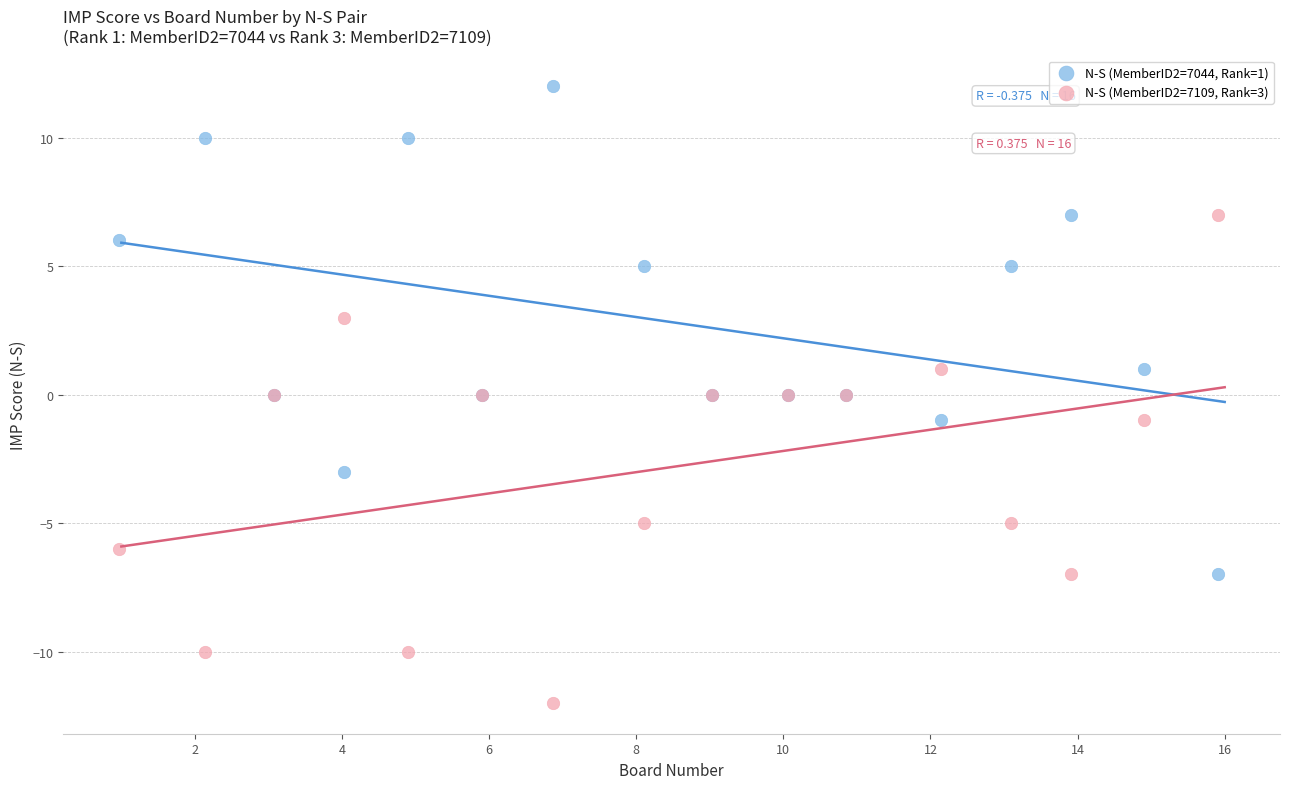

Which series reaches the maximum Y coordinate?

N-S (MemberID2=7044, Rank=1)